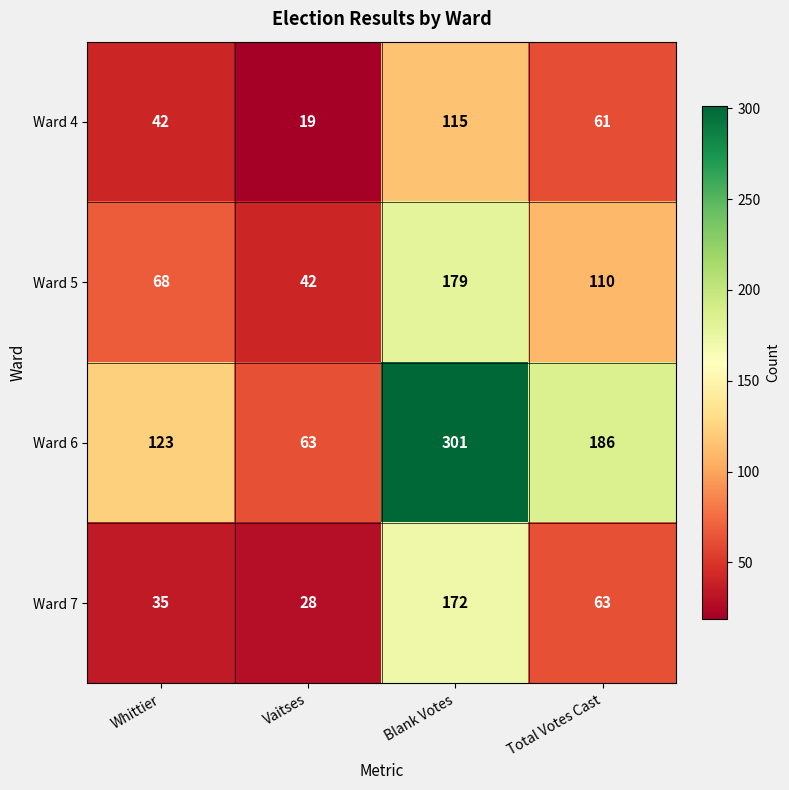

Reading left to right, extract all data points from this chart.

Ward 4: 42	19	115	61
Ward 5: 68	42	179	110
Ward 6: 123	63	301	186
Ward 7: 35	28	172	63